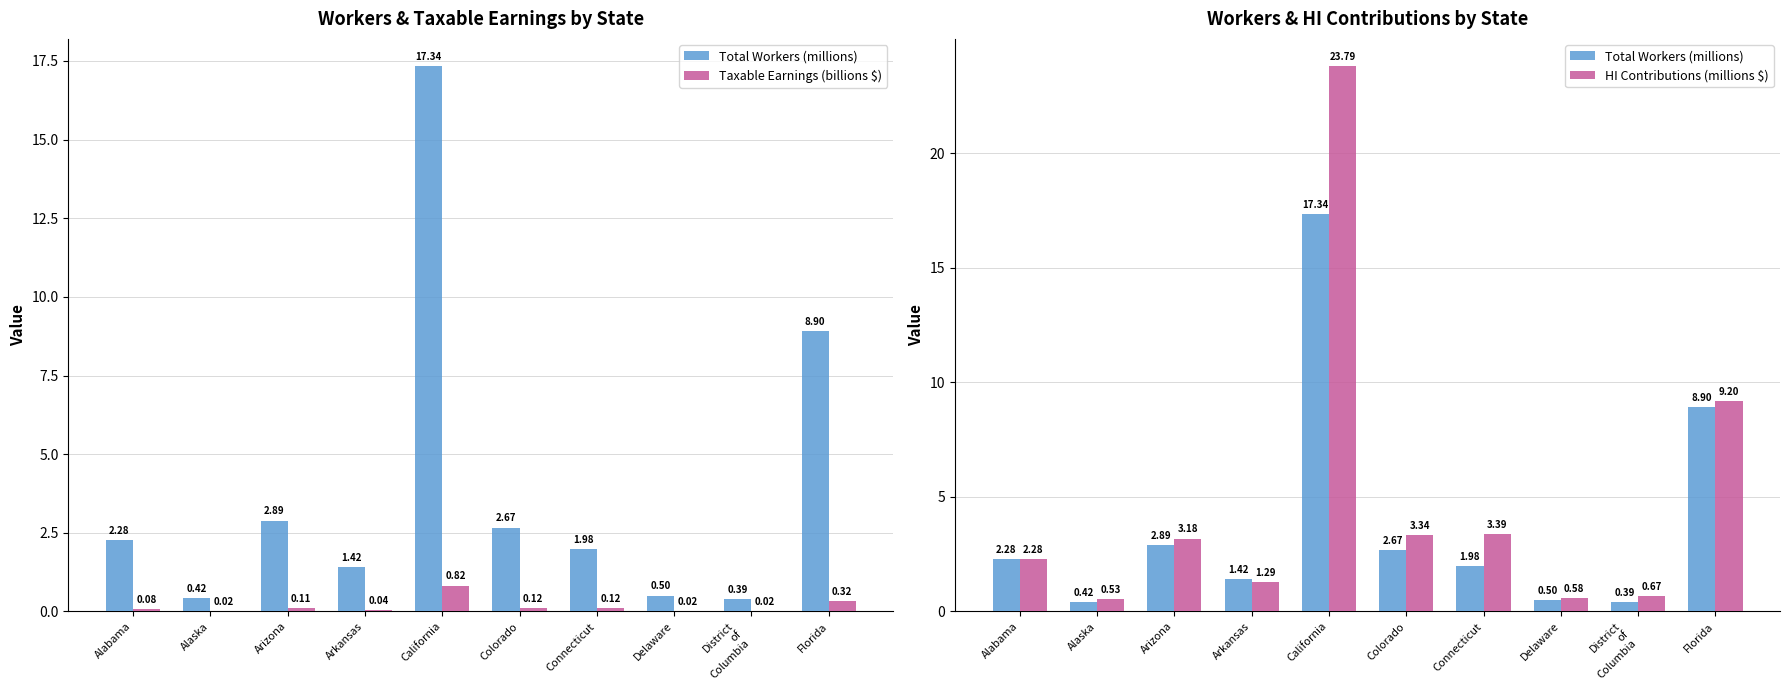

List the labels in order of HI Contributions (millions $) value, smallest first.

Alaska, Delaware, District
of
Columbia, Arkansas, Alabama, Arizona, Colorado, Connecticut, Florida, California